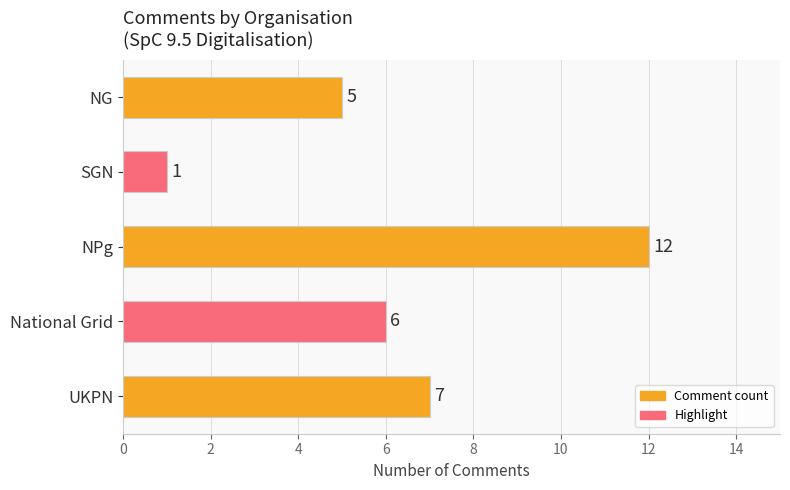

Approximately how many times larger is the value at NG compared to SGN?

5.0